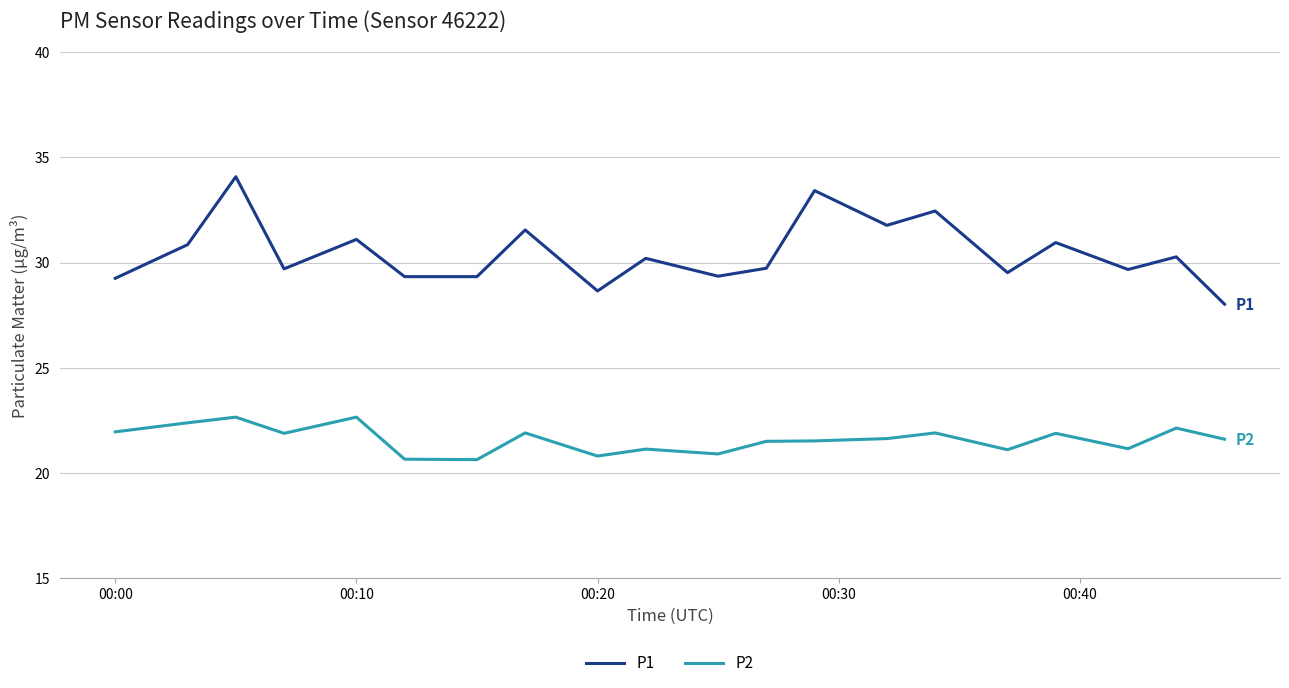

What are all the series names shown in the legend?

P1, P2